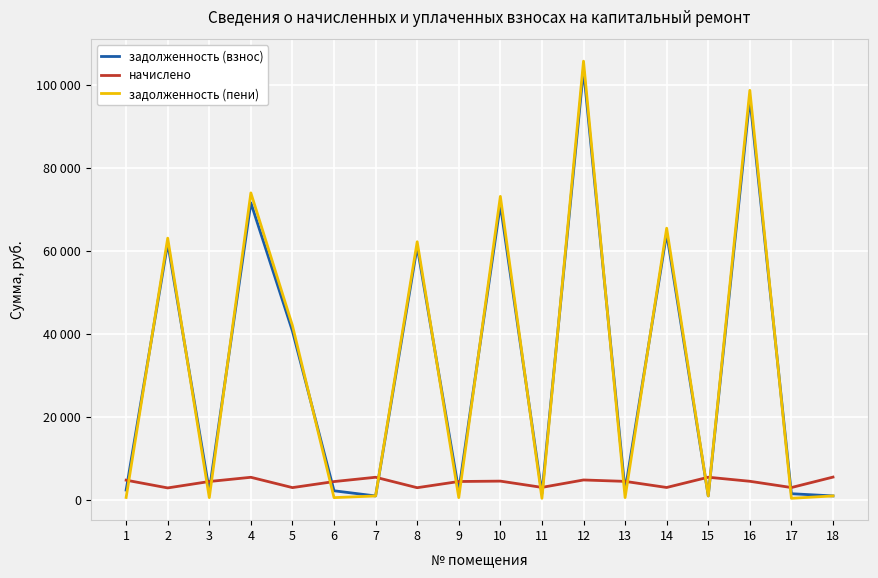

What are all the series names shown in the legend?

задолженность (взнос), начислено, задолженность (пени)